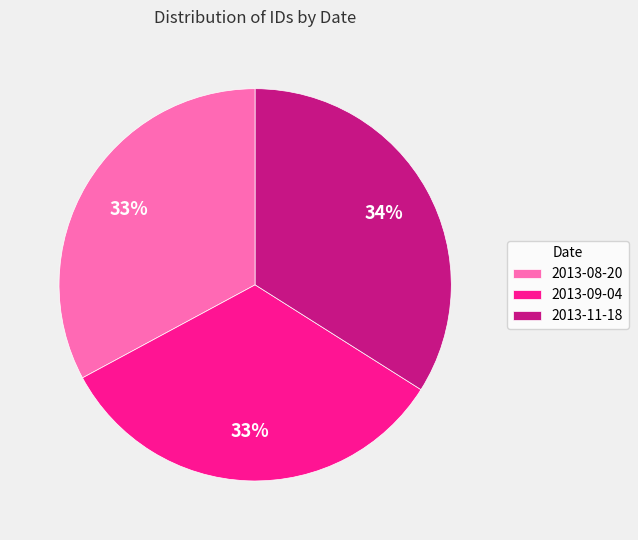

What is the largest slice in the pie chart?

2013-11-18